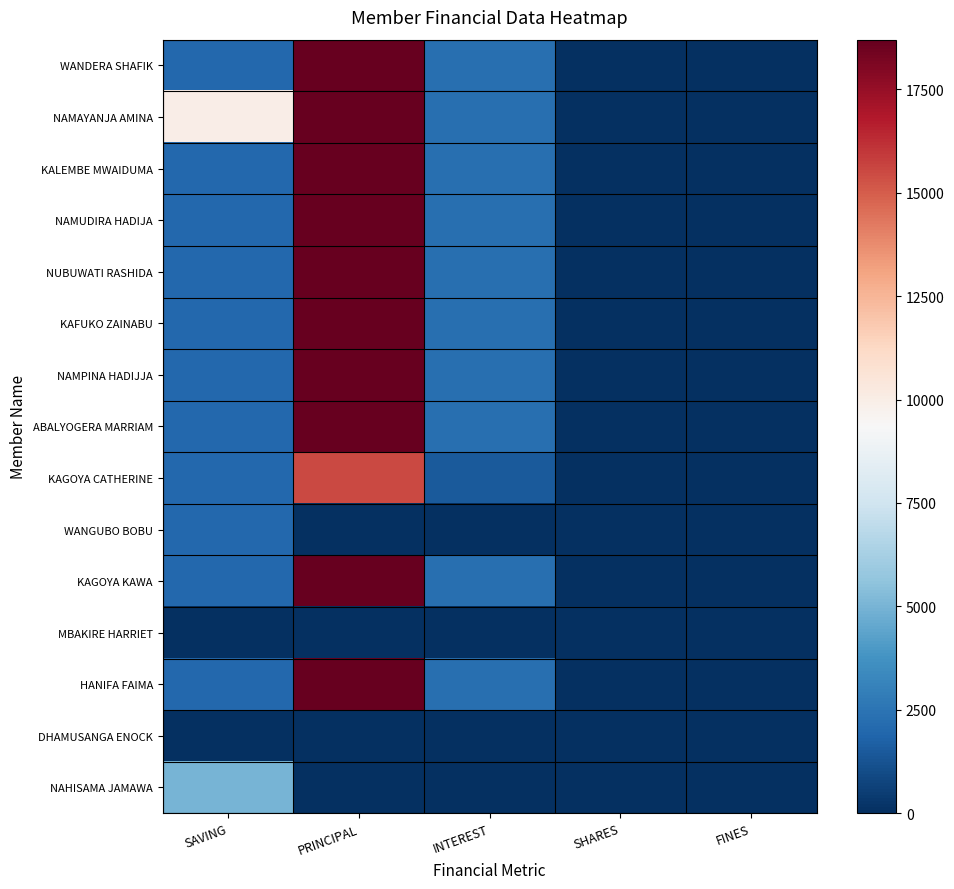

Reading left to right, list all the values displayed in this chart.

WANDERA SHAFIK: SAVING=2000	PRINCIPAL=18700	INTEREST=2300	SHARES=0	FINES=0
NAMAYANJA AMINA: SAVING=10000	PRINCIPAL=18700	INTEREST=2300	SHARES=0	FINES=0
KALEMBE MWAIDUMA: SAVING=2000	PRINCIPAL=18700	INTEREST=2300	SHARES=0	FINES=0
NAMUDIRA HADIJA: SAVING=2000	PRINCIPAL=18700	INTEREST=2300	SHARES=0	FINES=0
NUBUWATI RASHIDA: SAVING=2000	PRINCIPAL=18700	INTEREST=2300	SHARES=0	FINES=0
KAFUKO ZAINABU: SAVING=2000	PRINCIPAL=18700	INTEREST=2300	SHARES=0	FINES=0
NAMPINA HADIJJA: SAVING=2000	PRINCIPAL=18700	INTEREST=2300	SHARES=0	FINES=0
ABALYOGERA MARRIAM: SAVING=2000	PRINCIPAL=18700	INTEREST=2300	SHARES=0	FINES=0
KAGOYA CATHERINE: SAVING=2000	PRINCIPAL=15500	INTEREST=1500	SHARES=0	FINES=0
WANGUBO BOBU: SAVING=2000	PRINCIPAL=0	INTEREST=0	SHARES=0	FINES=0
KAGOYA KAWA: SAVING=2000	PRINCIPAL=18700	INTEREST=2300	SHARES=0	FINES=0
MBAKIRE HARRIET: SAVING=0	PRINCIPAL=0	INTEREST=0	SHARES=0	FINES=0
HANIFA FAIMA: SAVING=2000	PRINCIPAL=18700	INTEREST=2300	SHARES=0	FINES=0
DHAMUSANGA ENOCK: SAVING=0	PRINCIPAL=0	INTEREST=0	SHARES=0	FINES=0
NAHISAMA JAMAWA: SAVING=5000	PRINCIPAL=0	INTEREST=0	SHARES=0	FINES=0